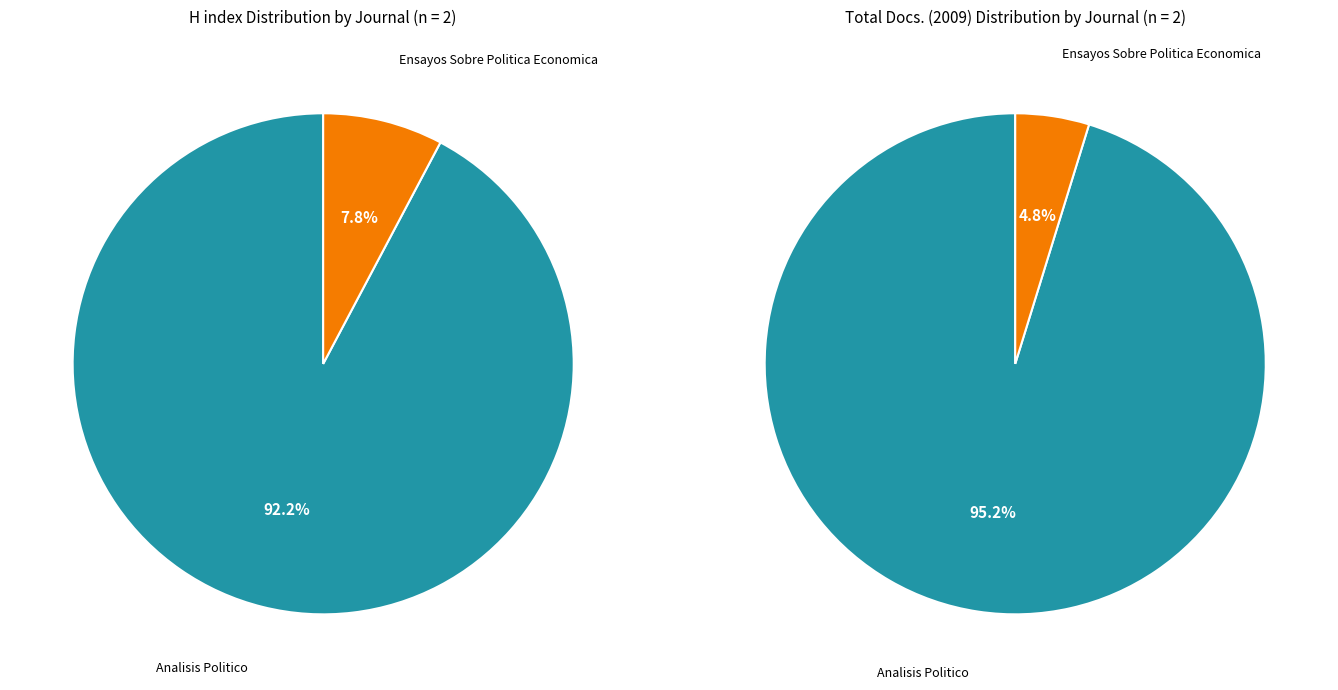

The Analisis Politico slice represents 99% of the pie. True or false?

False